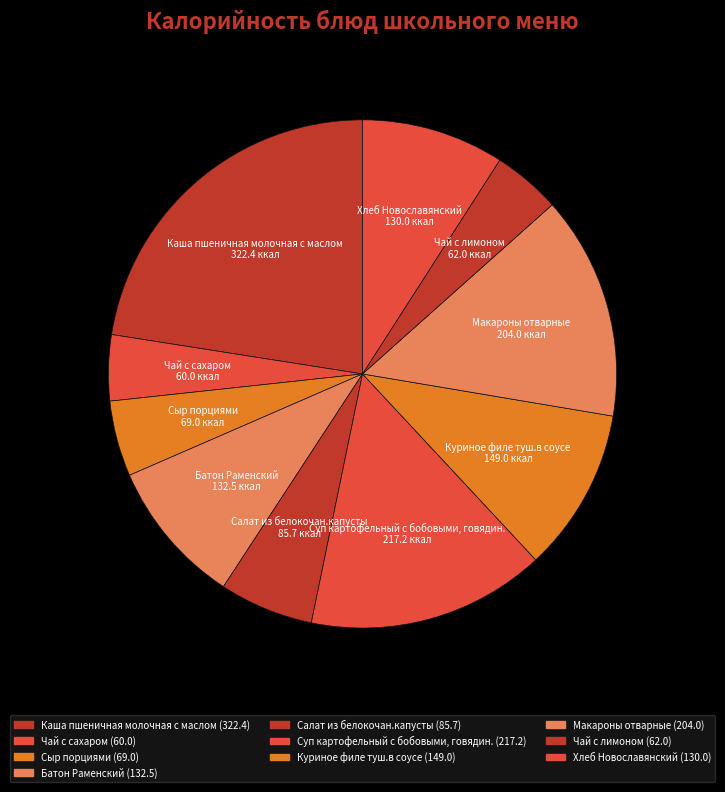

Is there any slice that represents more than half of the pie?

No